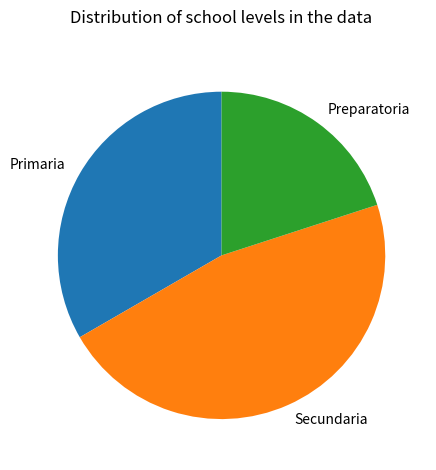

How many segments does this pie chart have?

3